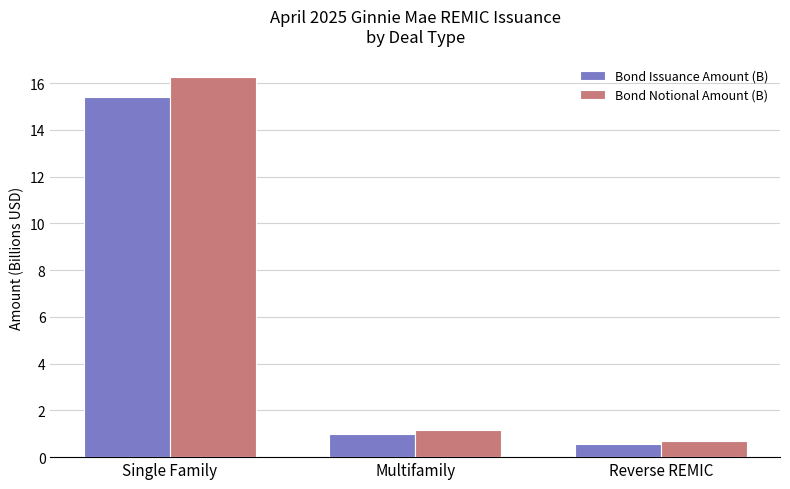

Is it true that Bond Issuance Amount (B) equals 23.0 at Single Family?

False